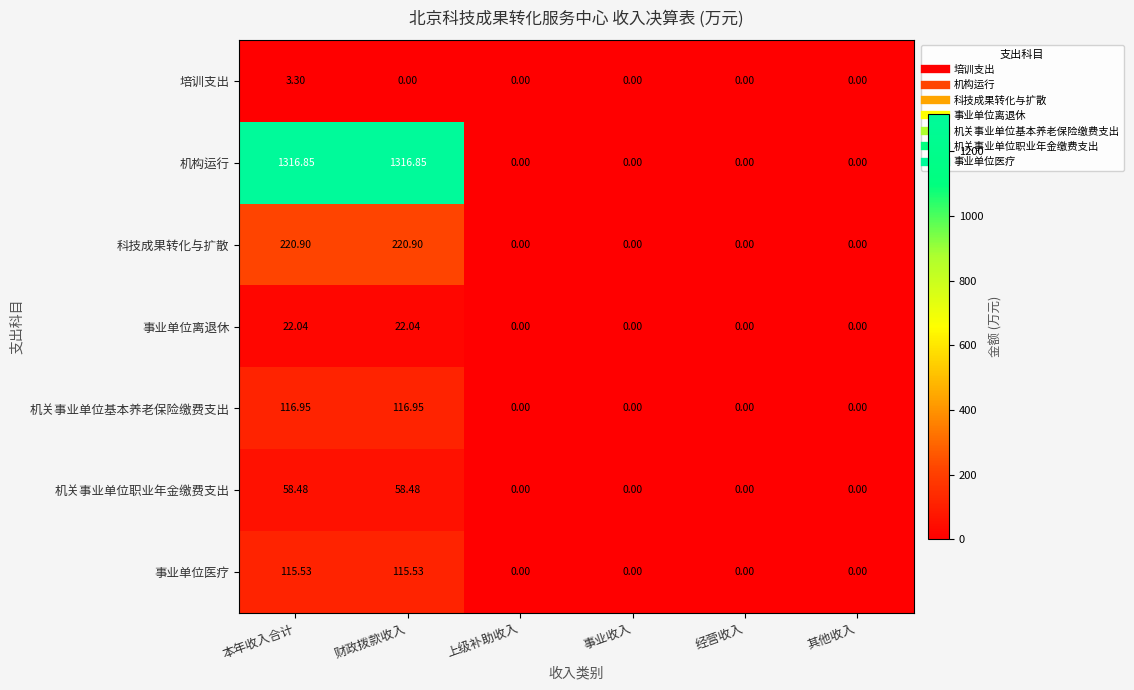

How many data points in 科技成果转化与扩散 are above 0?

2